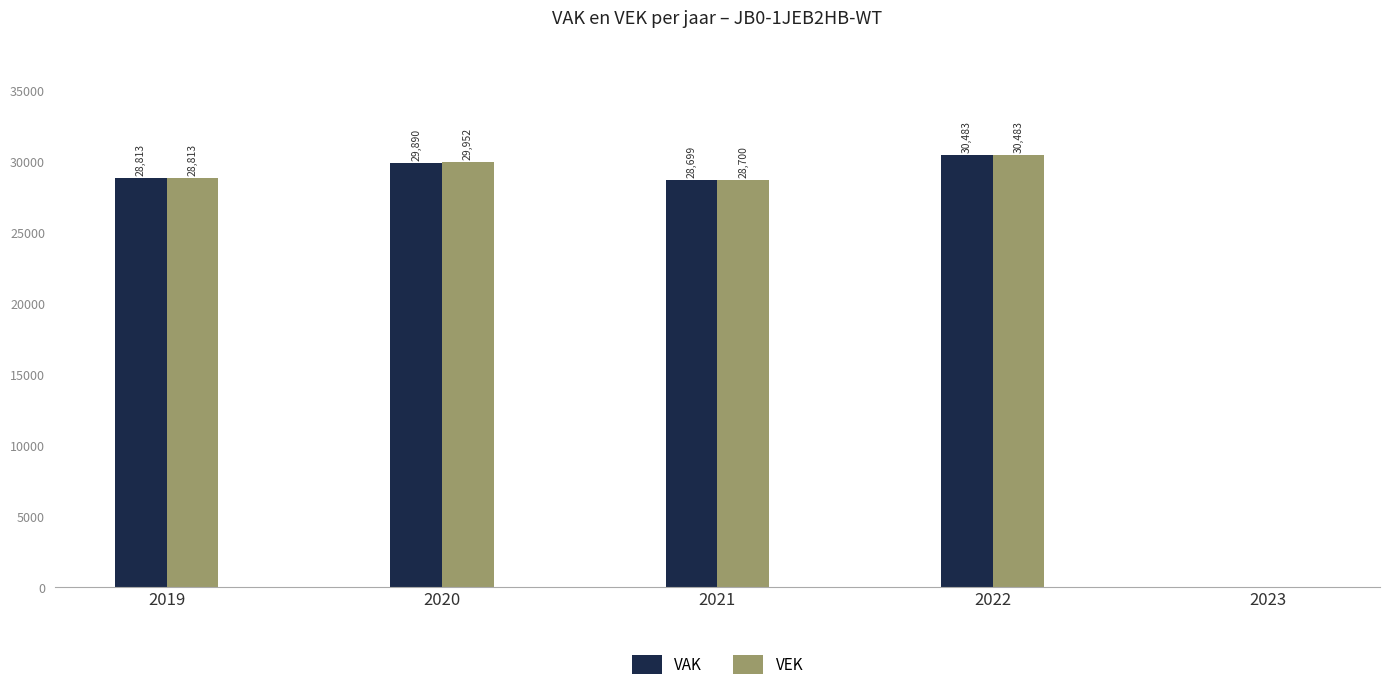

True or false: VEK has a value of 40264.3 at 2021.

False